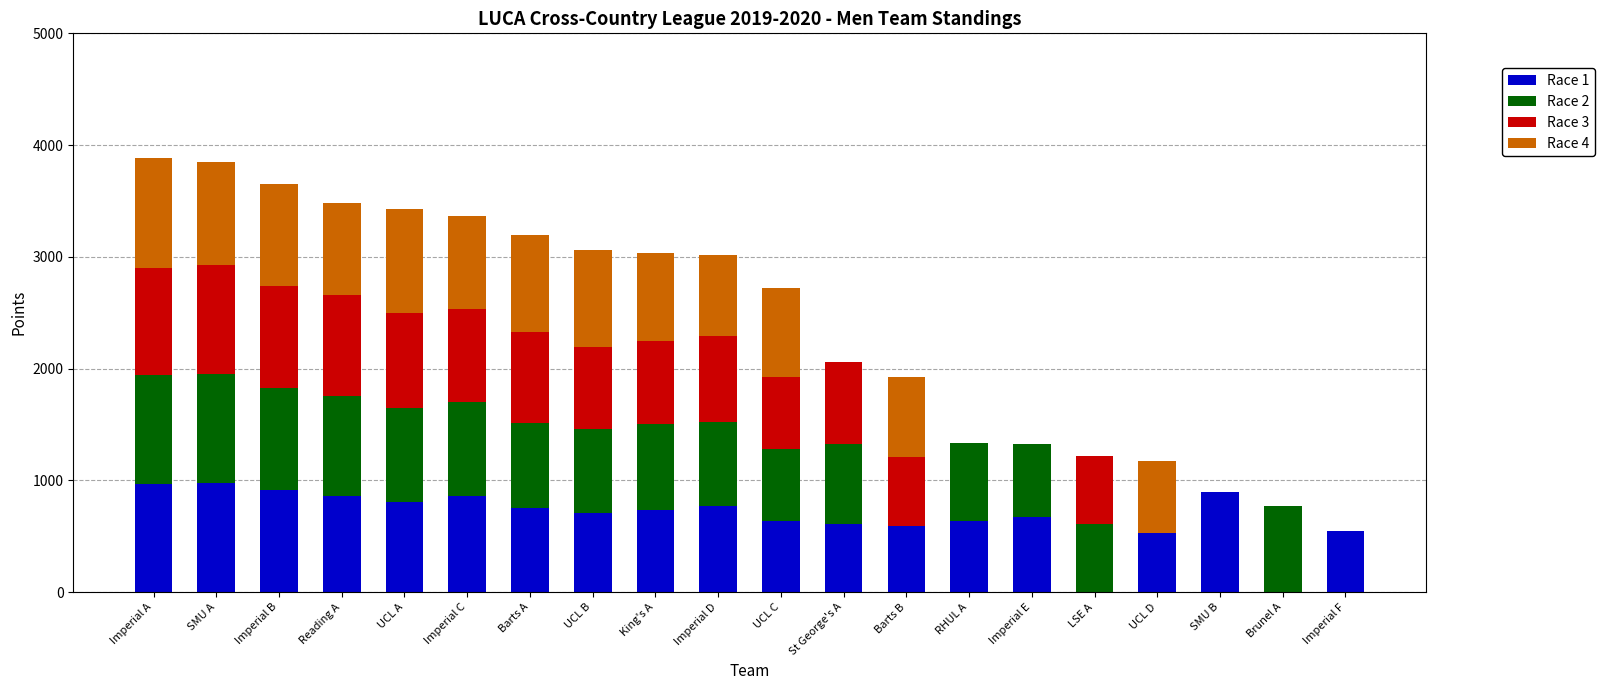

What is the total value across all series at Barts A?

3199